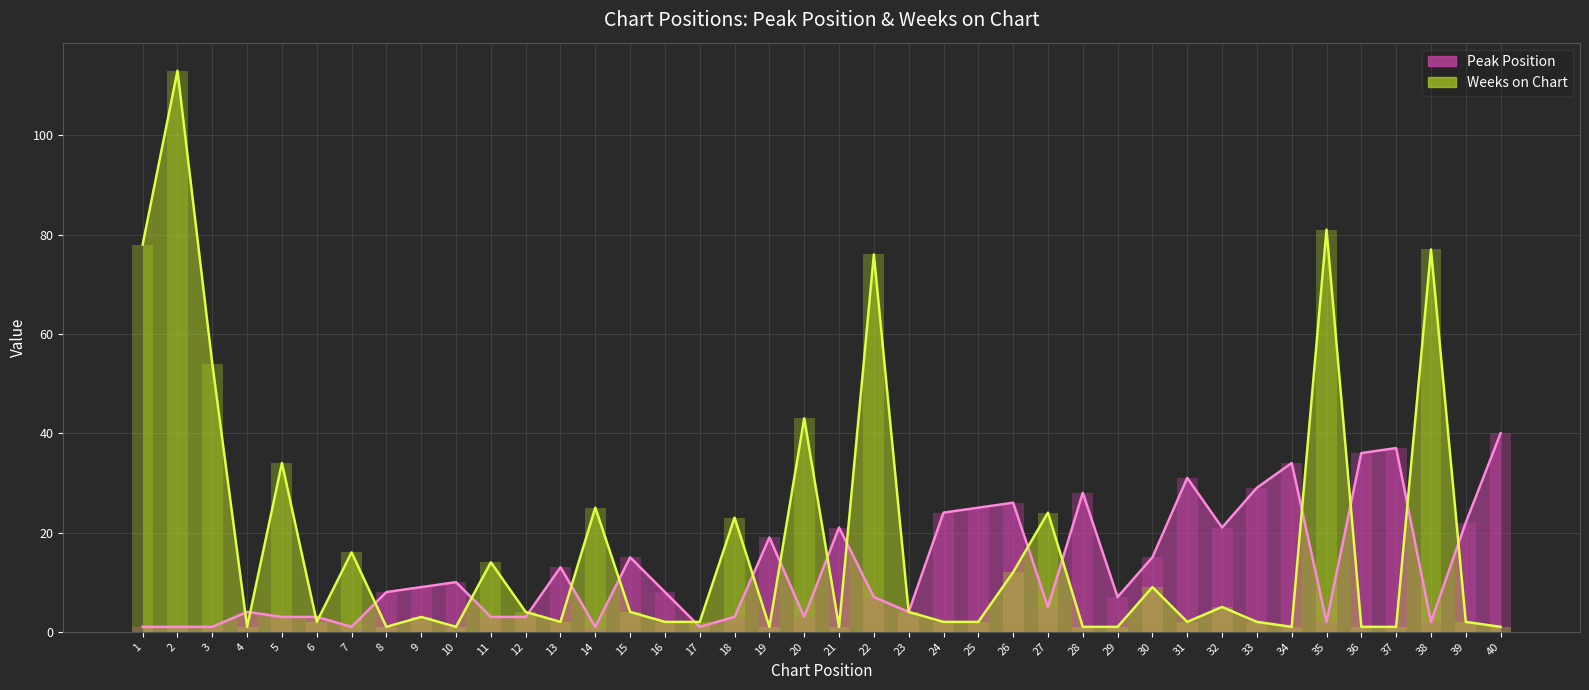

What is the difference between the second highest and second lowest values in the Weeks on Chart series?

80